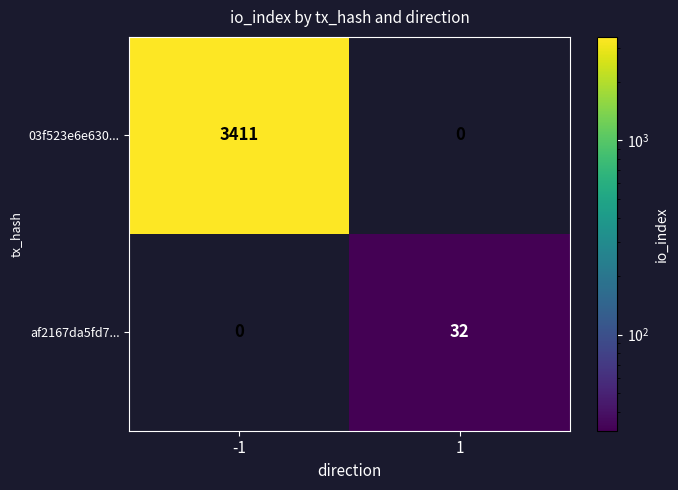

Rank the series by their average value, from lowest to highest.

af2167da5fd7..., 03f523e6e630...